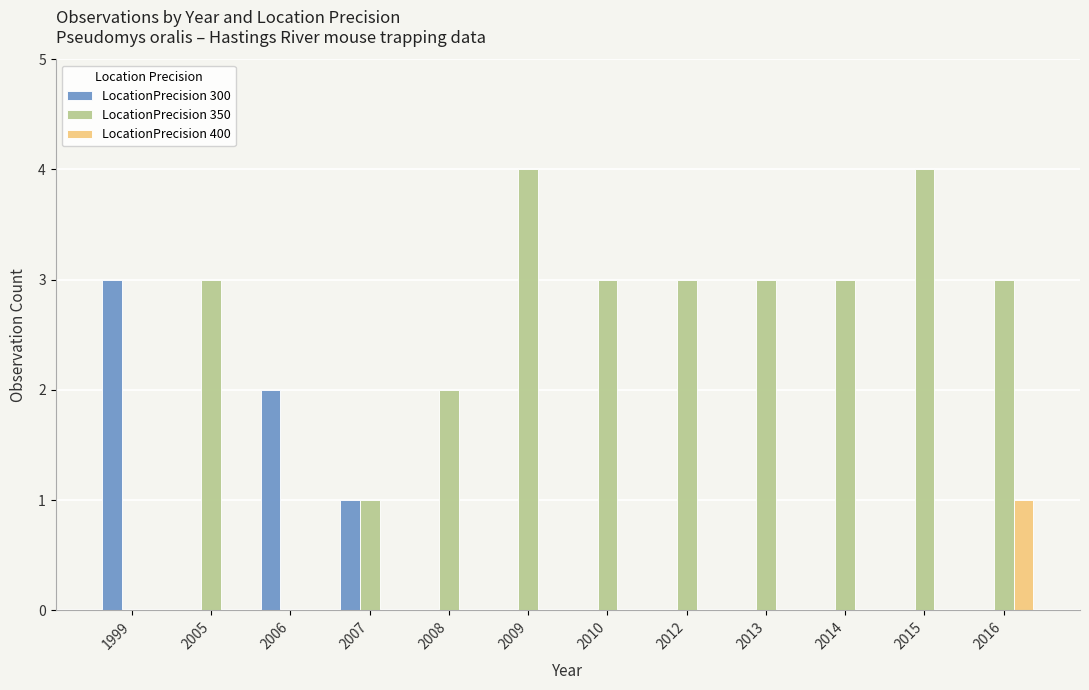

What is the sum of the LocationPrecision 350 values at 2016 and 2014?

6